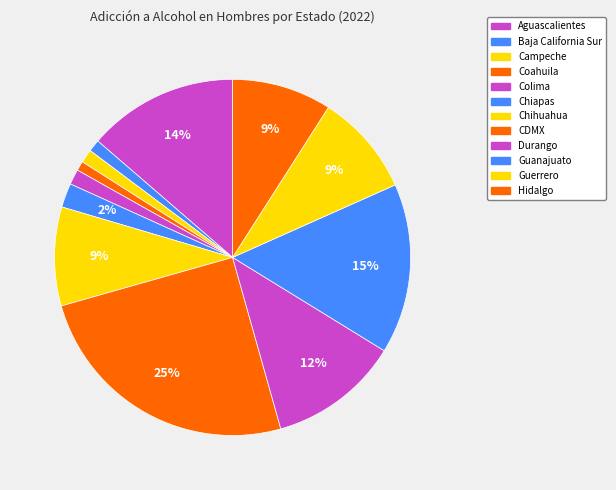

How many segments does this pie chart have?

12